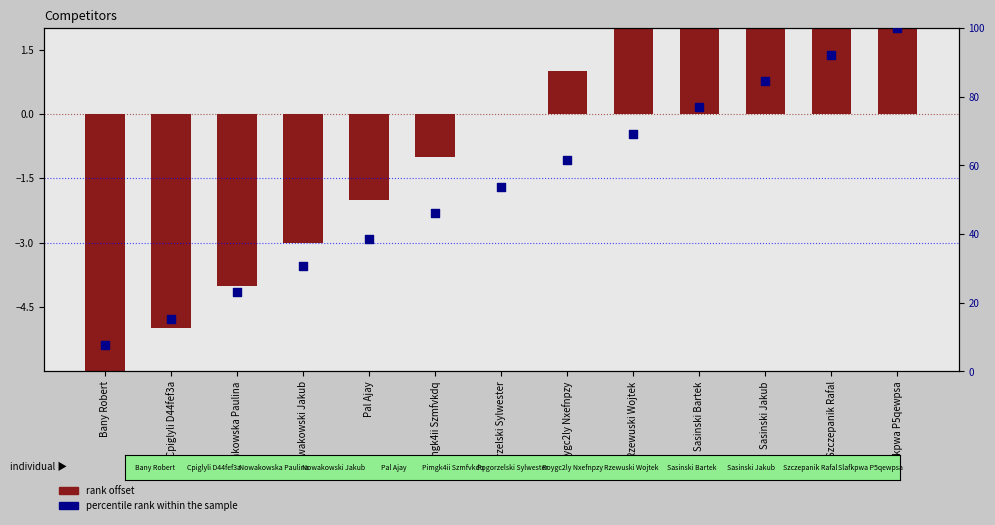

At how many categories does at least one series exceed 42?

8